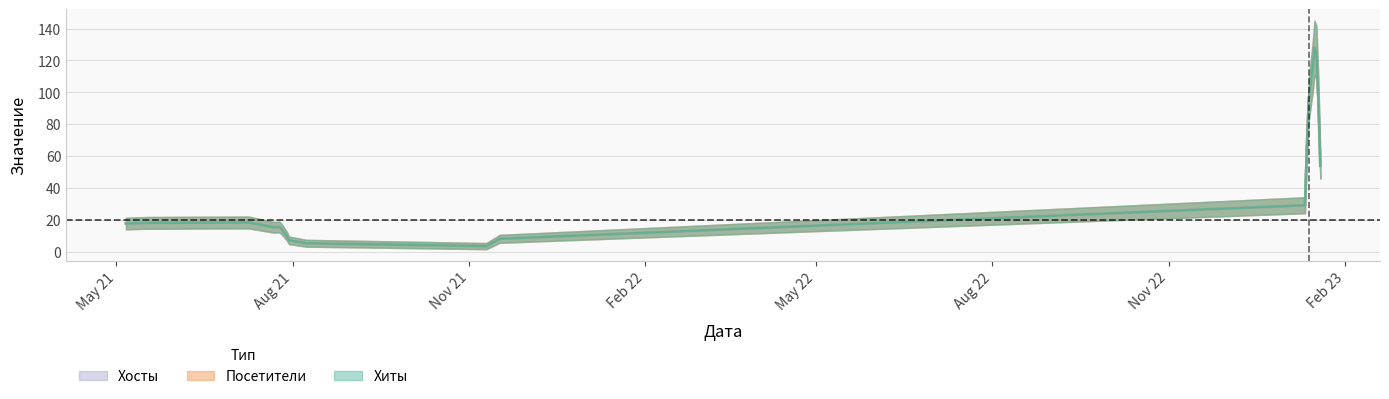

What value does the Хосты series have at 2, to the nearest 10?

130